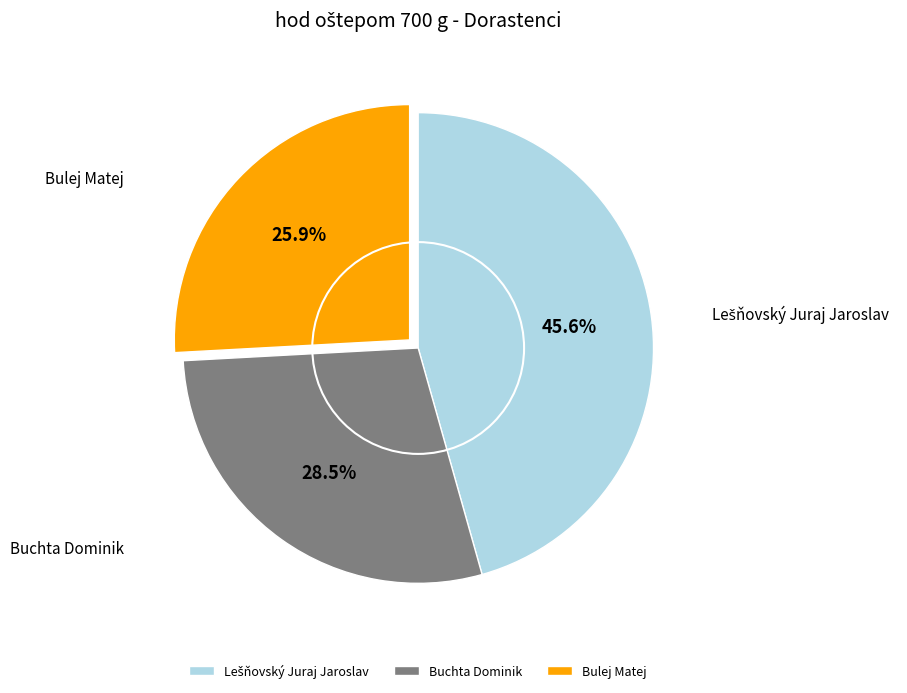

Is there a majority slice in this chart?

No